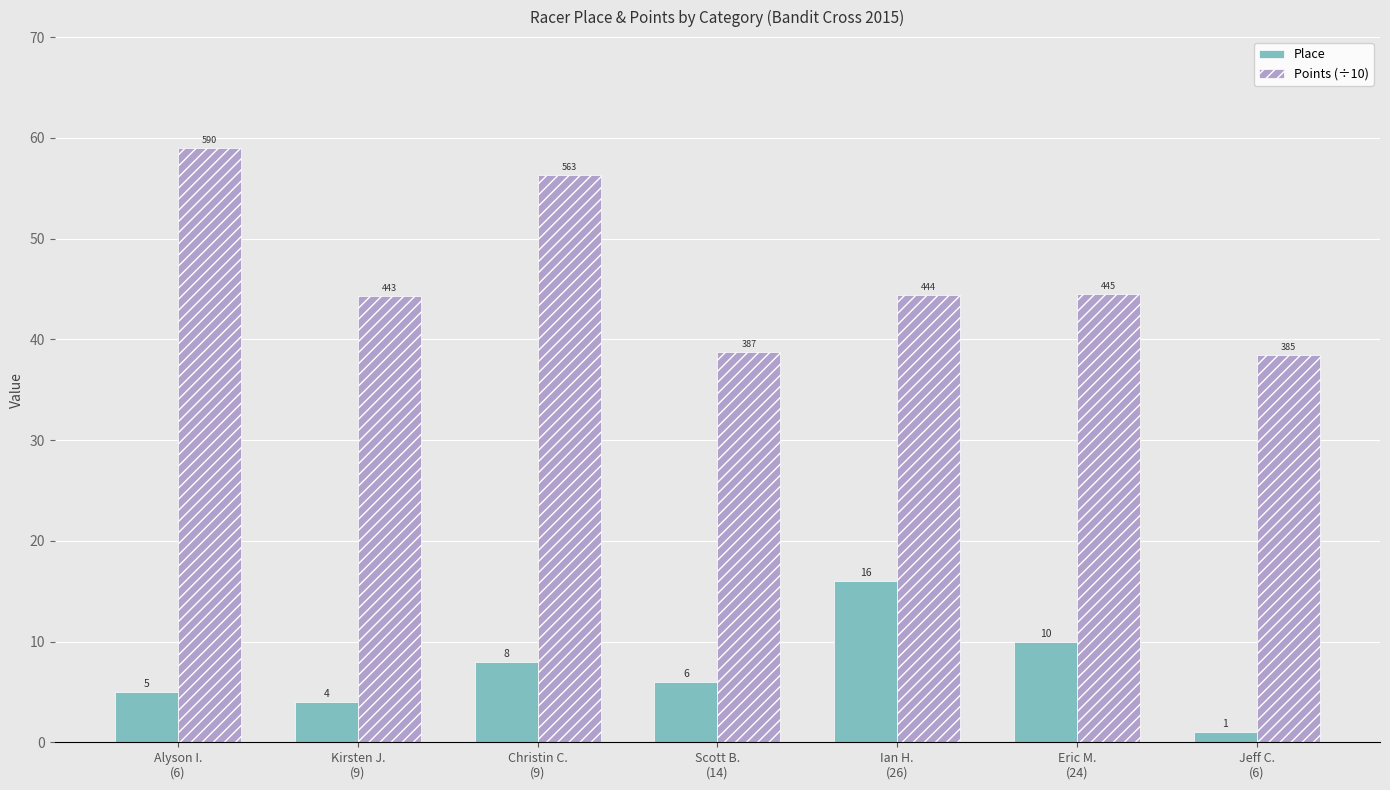

How many bars are there in each group?

2